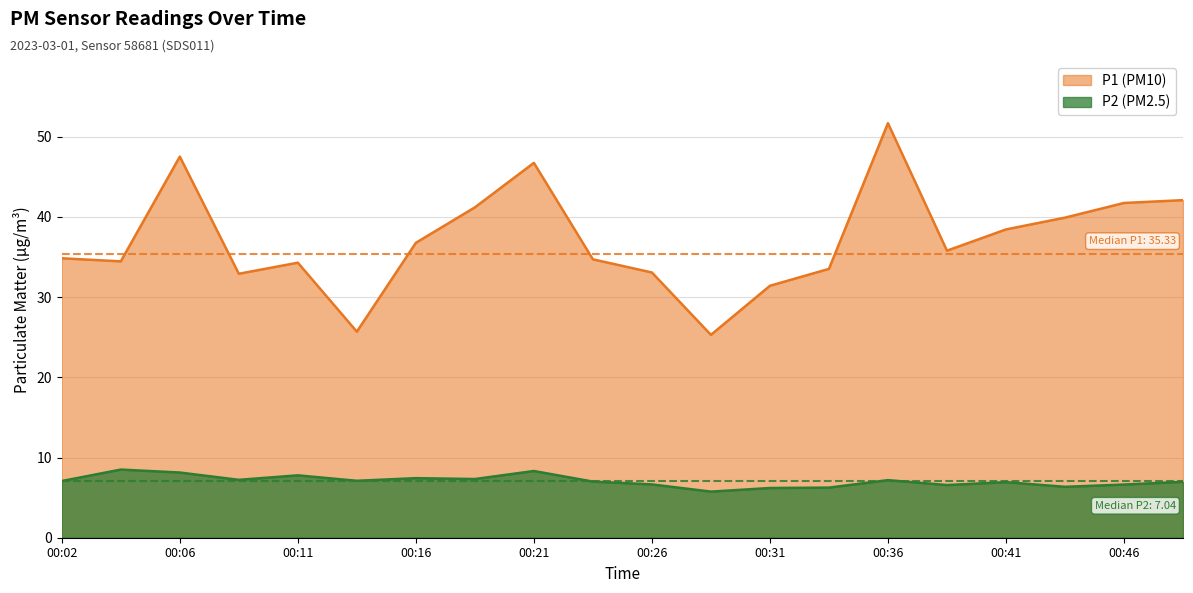

What are all the series names shown in the legend?

P1, P2